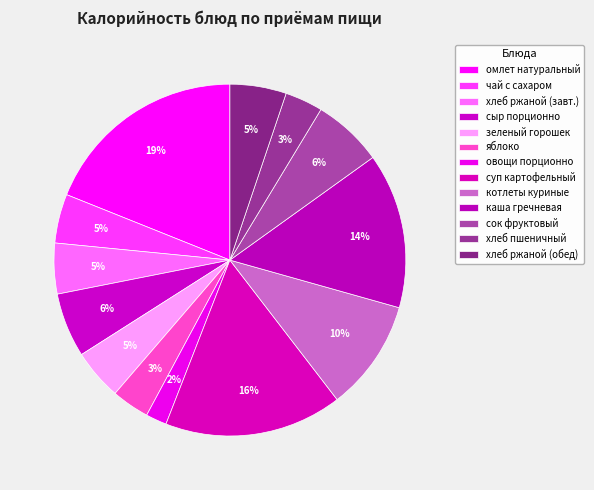

Which has a higher value, овощи порционно or суп картофельный?

суп картофельный